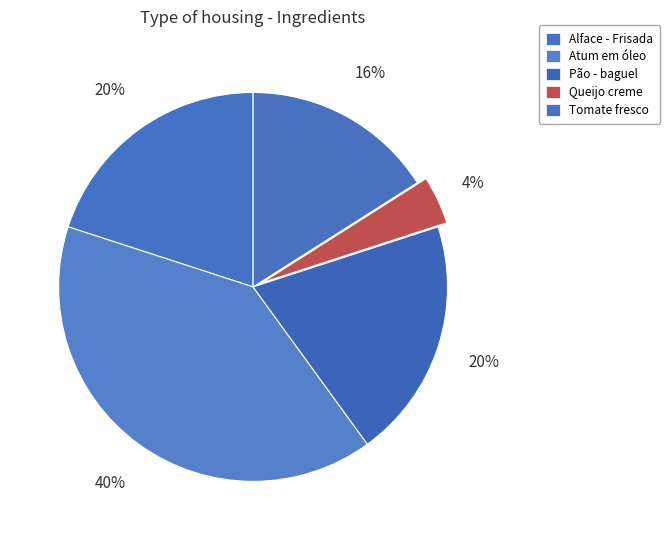

To the nearest percent, what portion does Atum em óleo represent?

40%